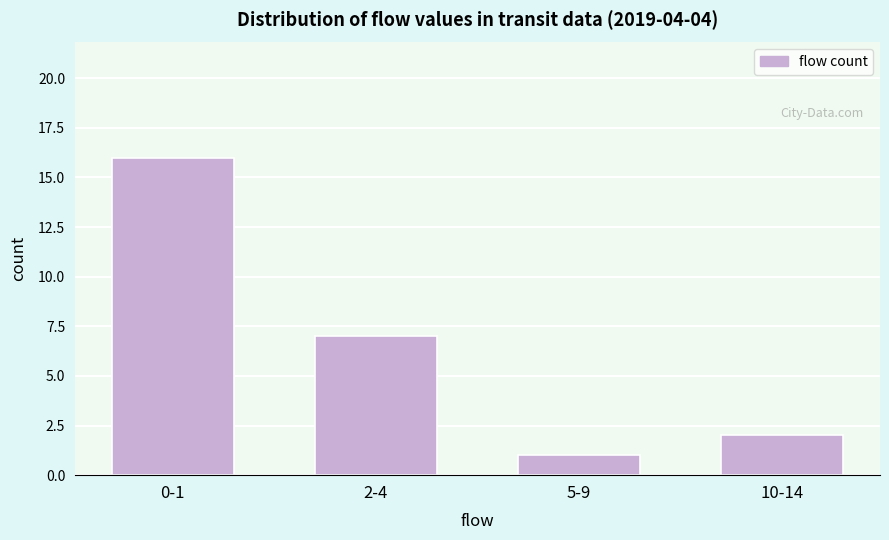

Reading left to right, extract all data points from this chart.

0-1=16	2-4=7	5-9=1	10-14=2